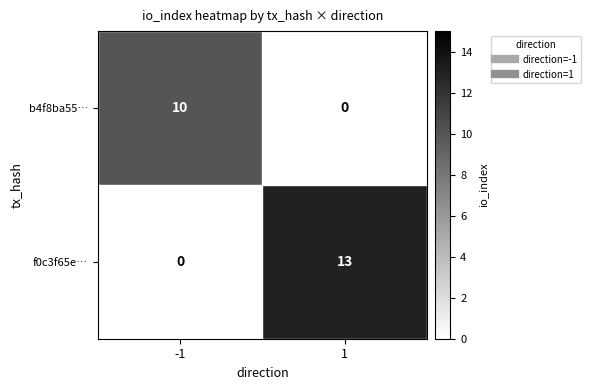

At -1, list the series in order from smallest to largest.

f0c3f65e…, b4f8ba55…